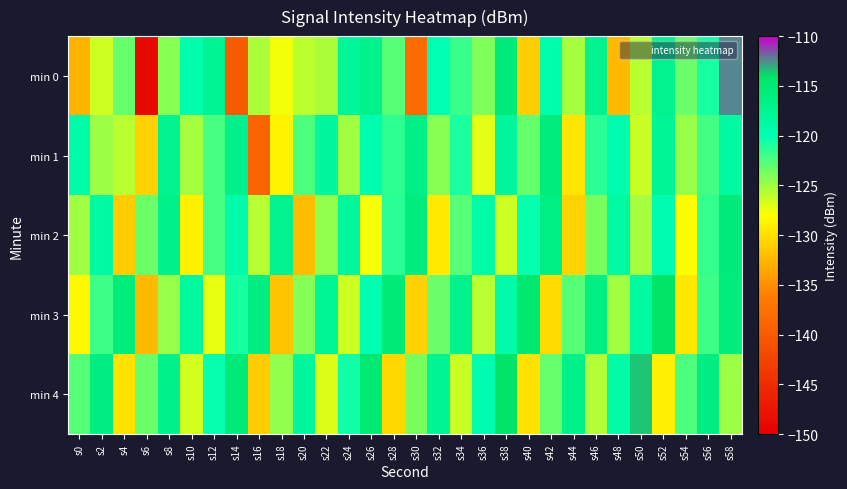

What is the total value across all series at s14?

-612.6